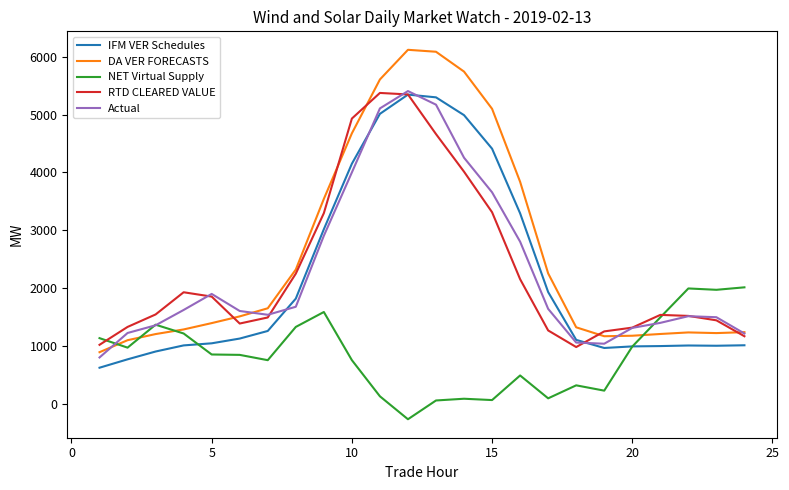

What is the minimum value for RTD CLEARED VALUE?

985.0